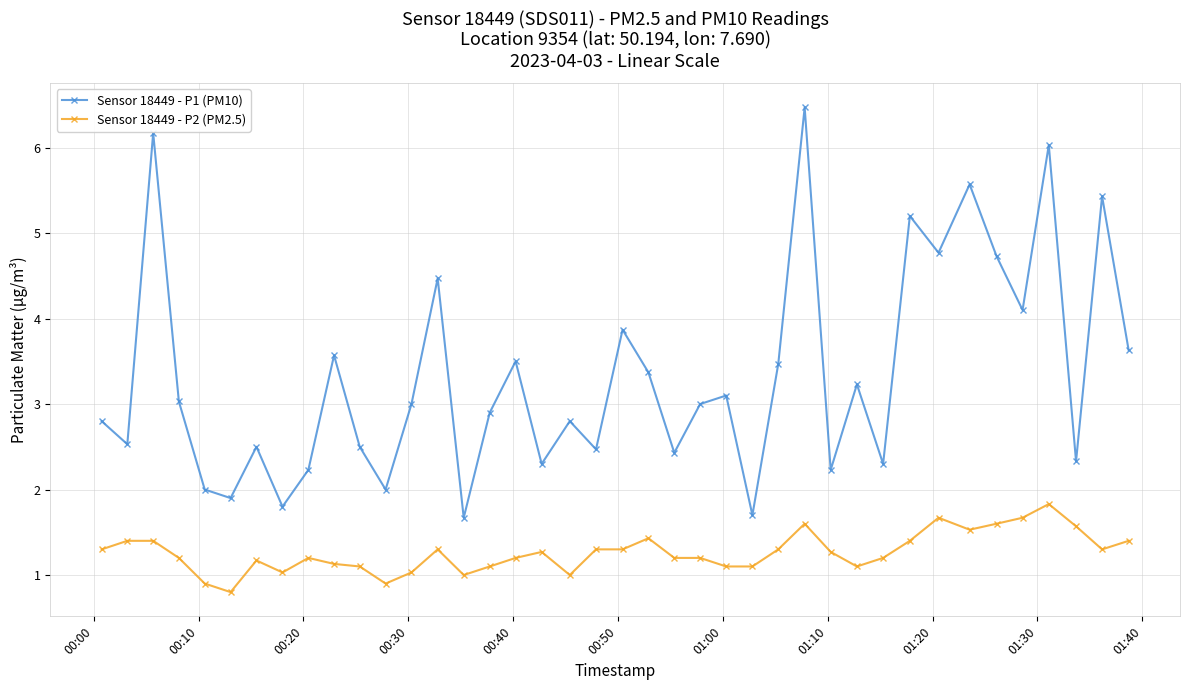

What are all the series names shown in the legend?

Sensor 18449 - P1 (PM10), Sensor 18449 - P2 (PM2.5)